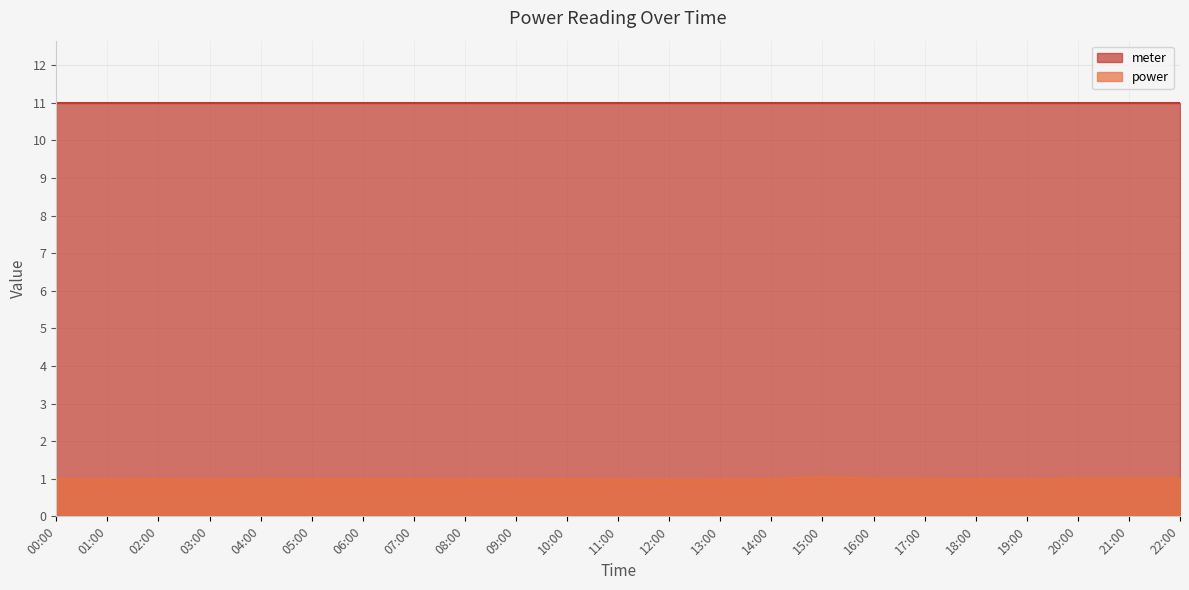

Which category has the lowest value across all series?

12:00